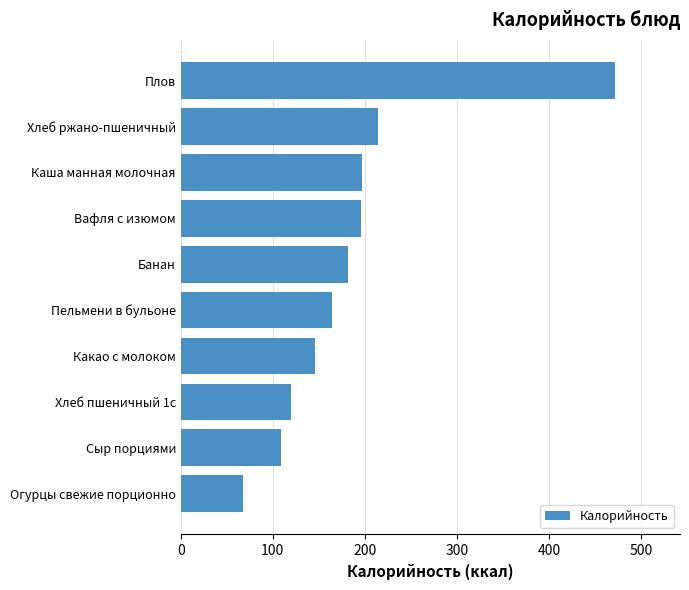

The chart shows a value of 60.9 at Сыр порциями. True or false?

False